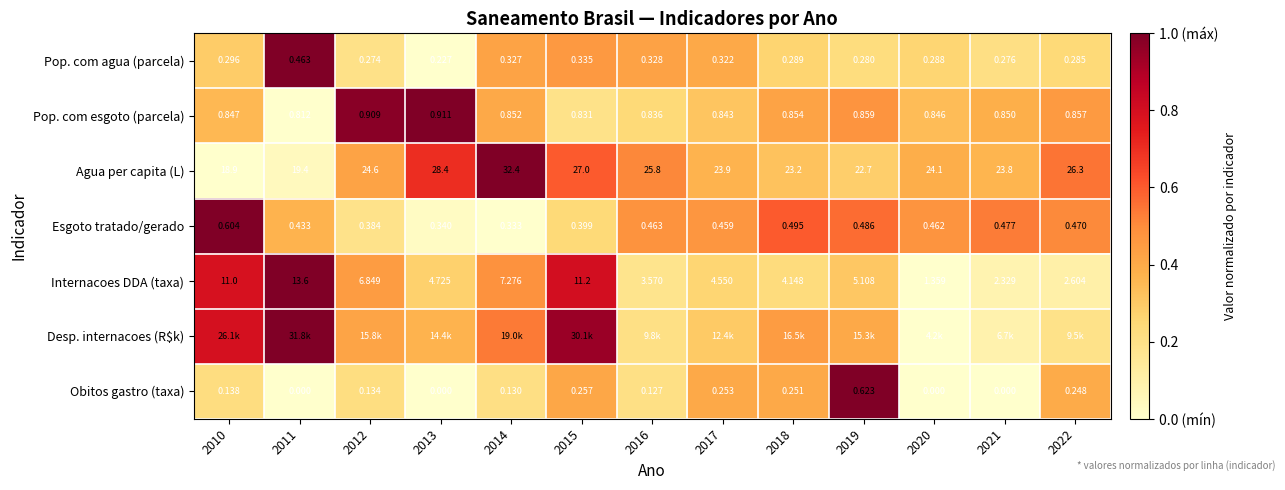

How many data points in Internacoes DDA (taxa) are above 4?

9